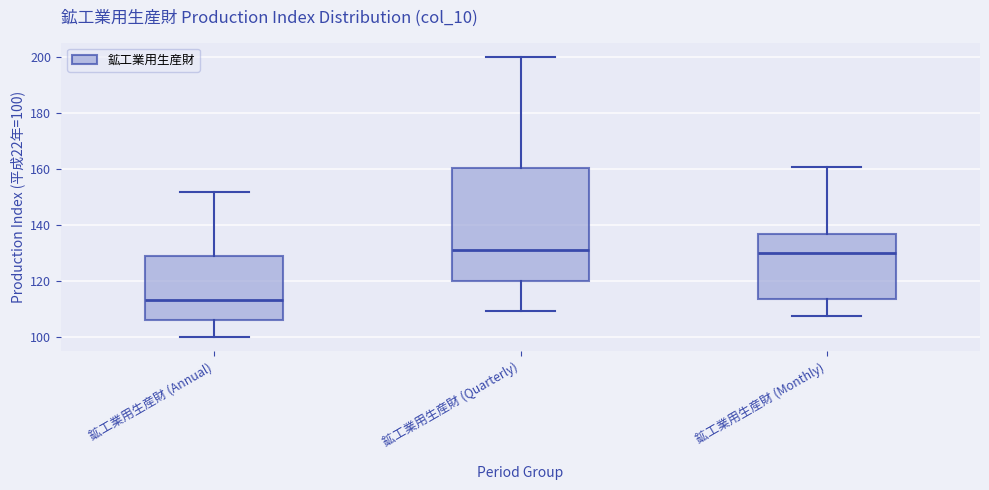

Which box is the tallest, from its lower edge to its upper edge?

鉱工業用生産財 (Quarterly)